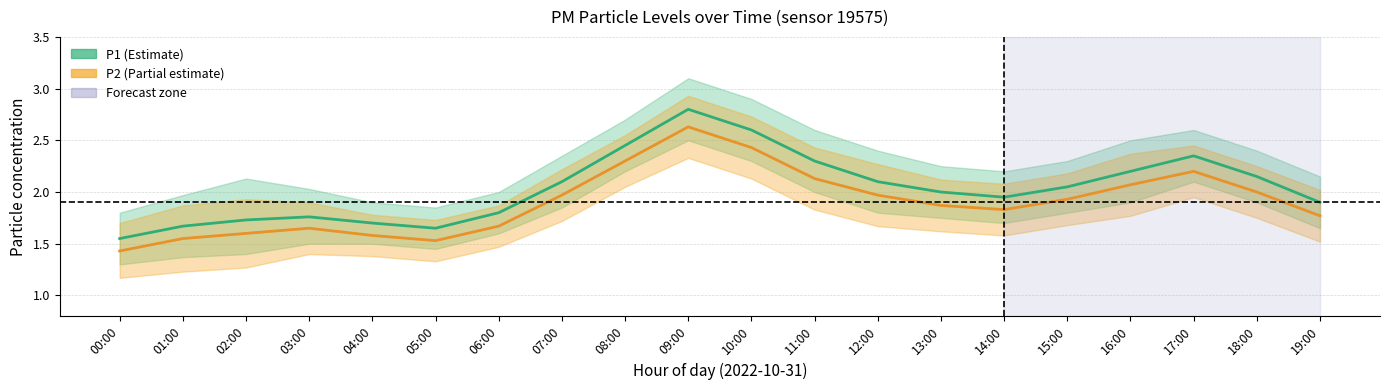

In P1, how many points are lower than both neighbors (excluding endpoints)?

2